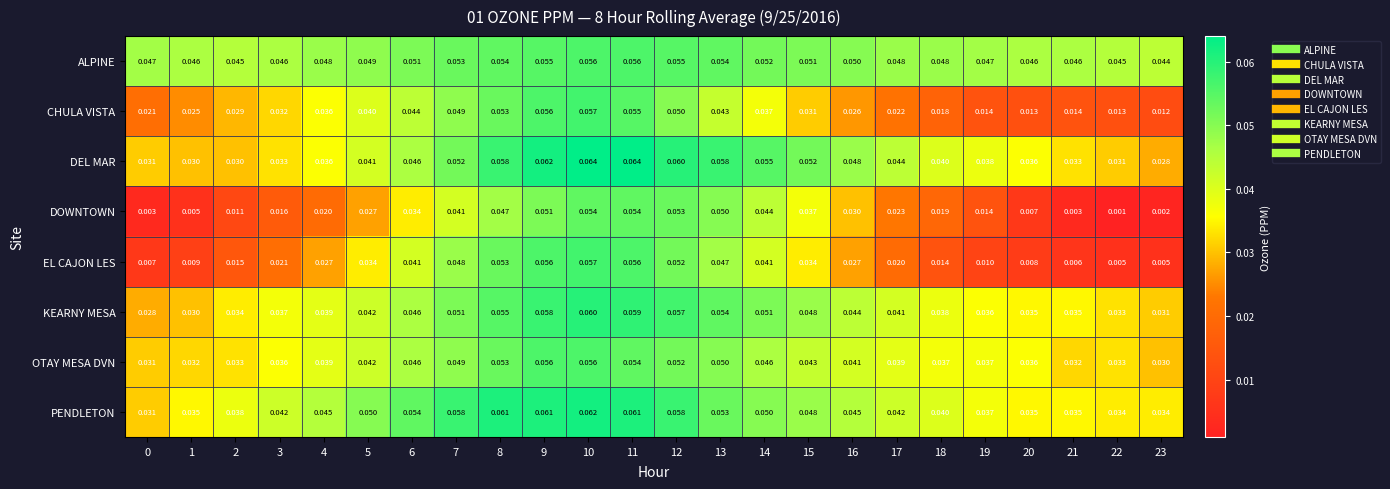

Which series has the widest spread of values?

DOWNTOWN